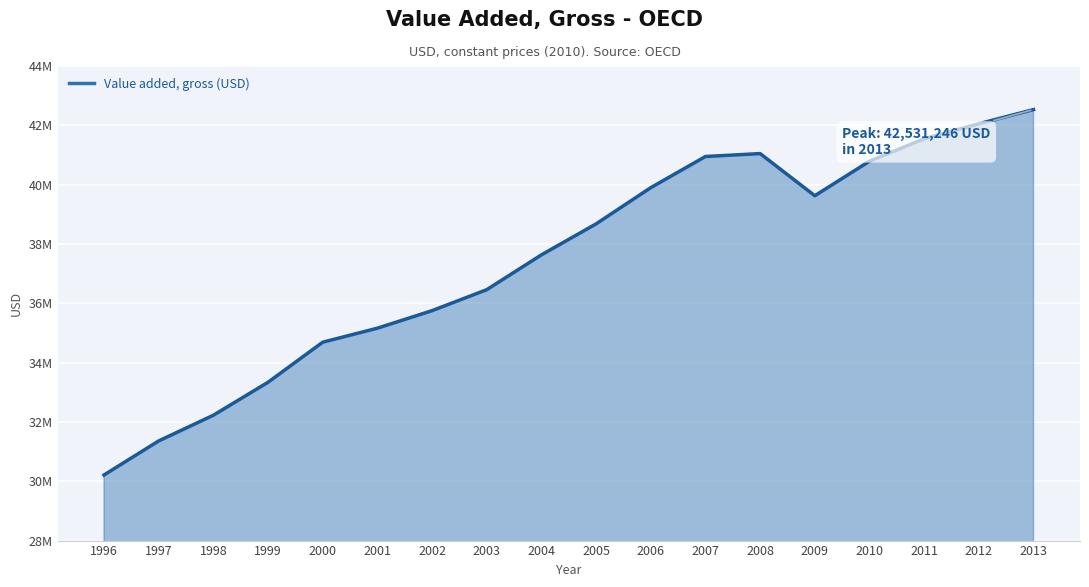

Does the chart display data point markers on the line(s)?

No